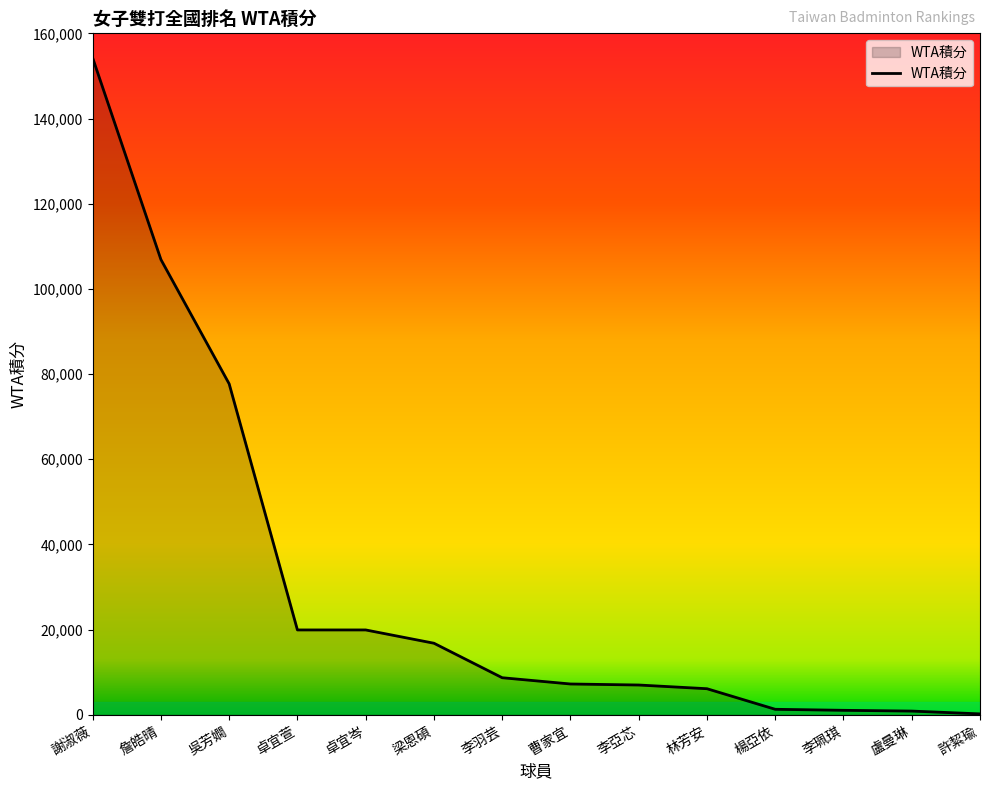

Which category has the highest value across all series?

謝淑薇